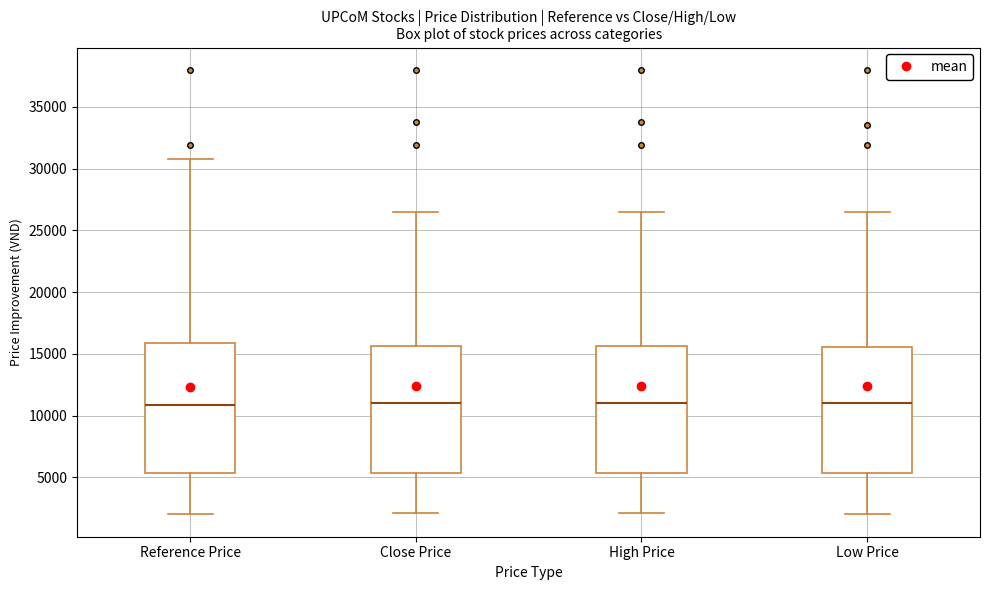

Reading left to right, read every box against the y-axis: the position of its median line, the range the box covers, and the ends of its whiskers. The values are not printed on the chart, so give them approximately, as read against the axis.

Reference Price: median 11000, box 5500 to 16000, whiskers 2000 to 31000
Close Price: median 11000, box 5500 to 15500, whiskers 2000 to 26500
High Price: median 11000, box 5500 to 15500, whiskers 2000 to 26500
Low Price: median 11000, box 5500 to 15500, whiskers 2000 to 26500